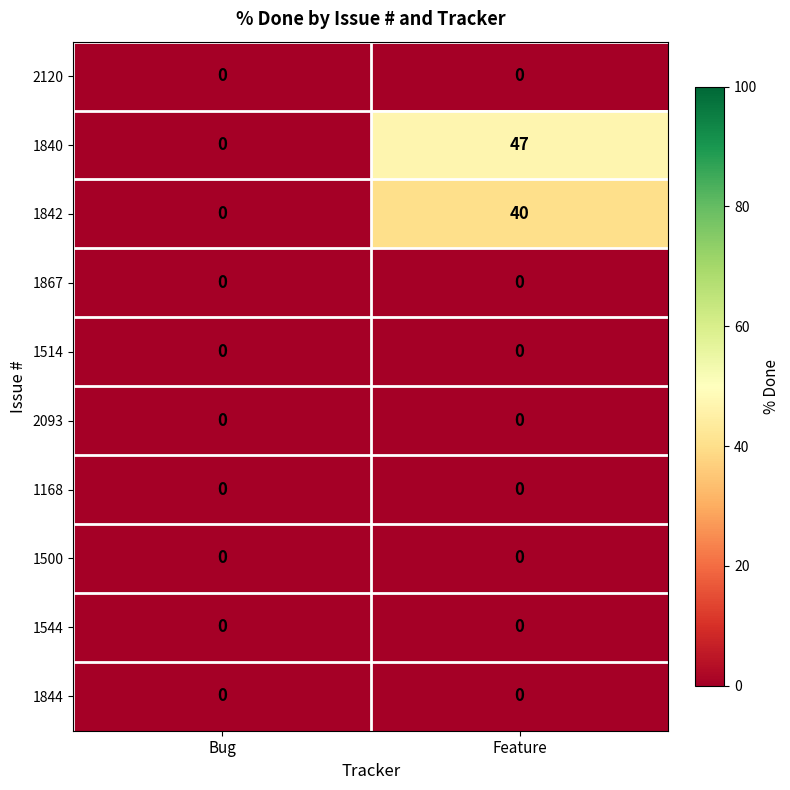

Reading left to right, list all the values displayed in this chart.

2120: 0	0
1840: 0	47
1842: 0	40
1867: 0	0
1514: 0	0
2093: 0	0
1168: 0	0
1500: 0	0
1544: 0	0
1844: 0	0